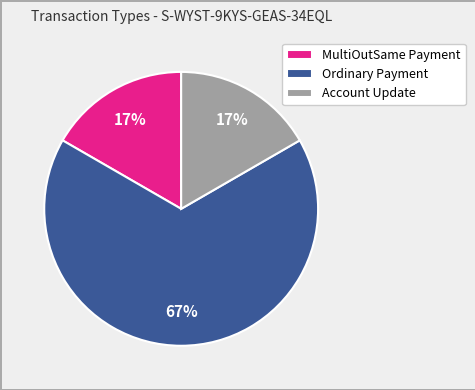

To the nearest percent, what is the average slice percentage?

33%